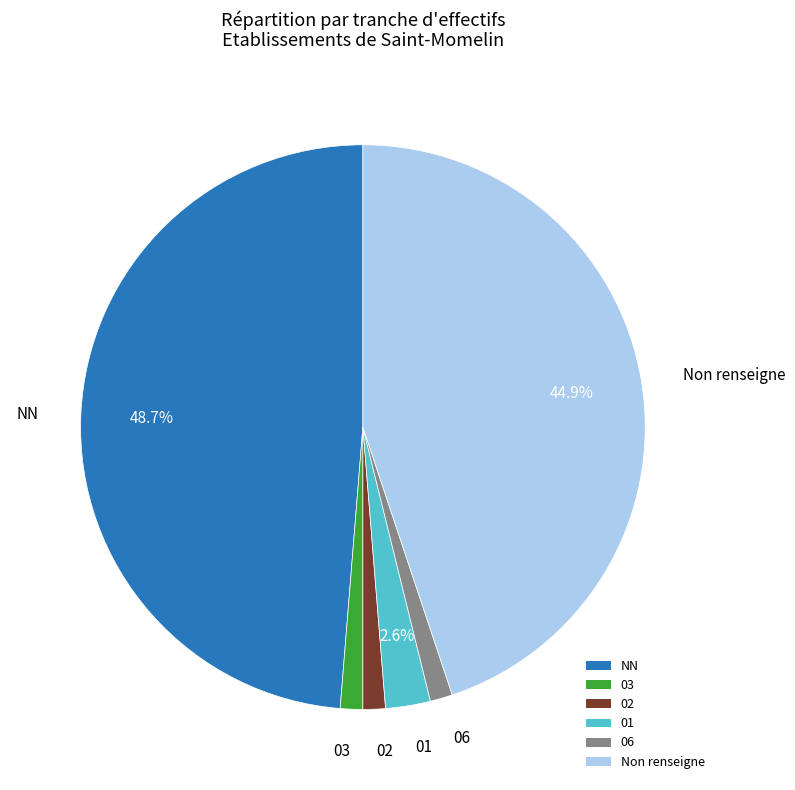

To the nearest percent, what is the combined percentage of NN and 06?

50%